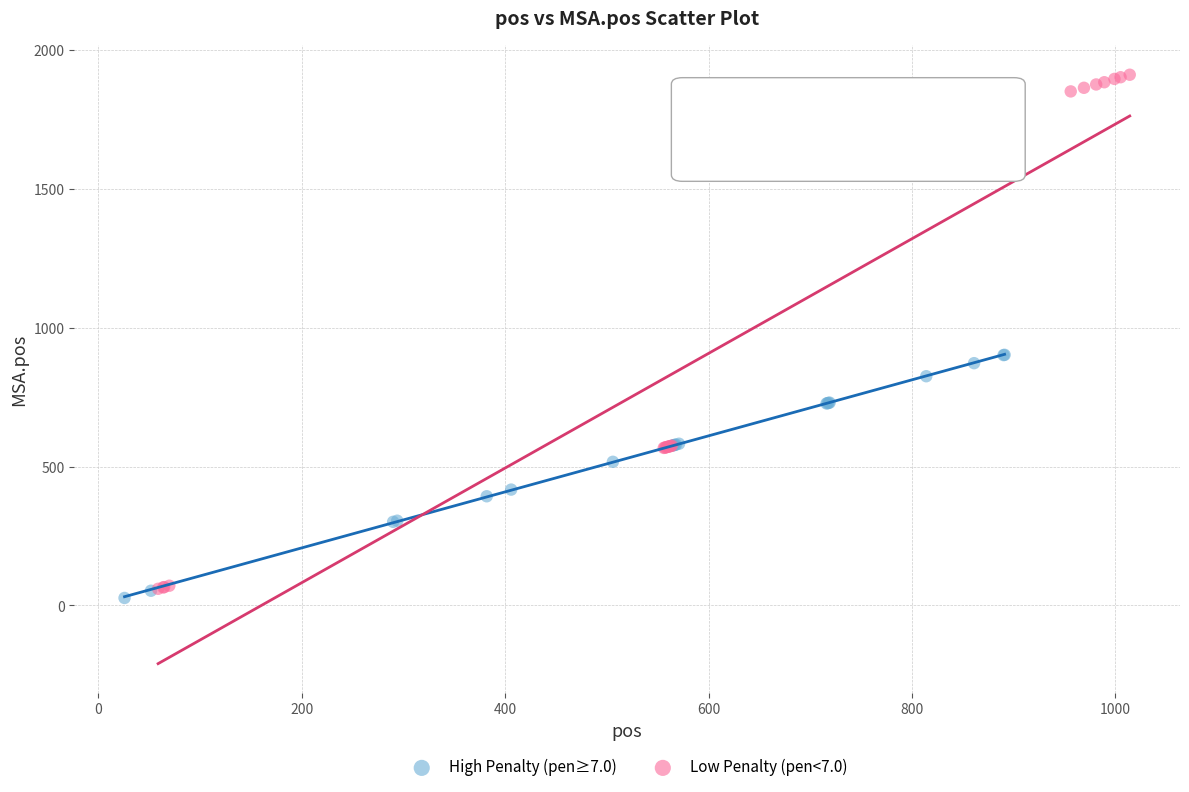

Which series reaches the minimum Y coordinate?

High Penalty (pen≥7.0)